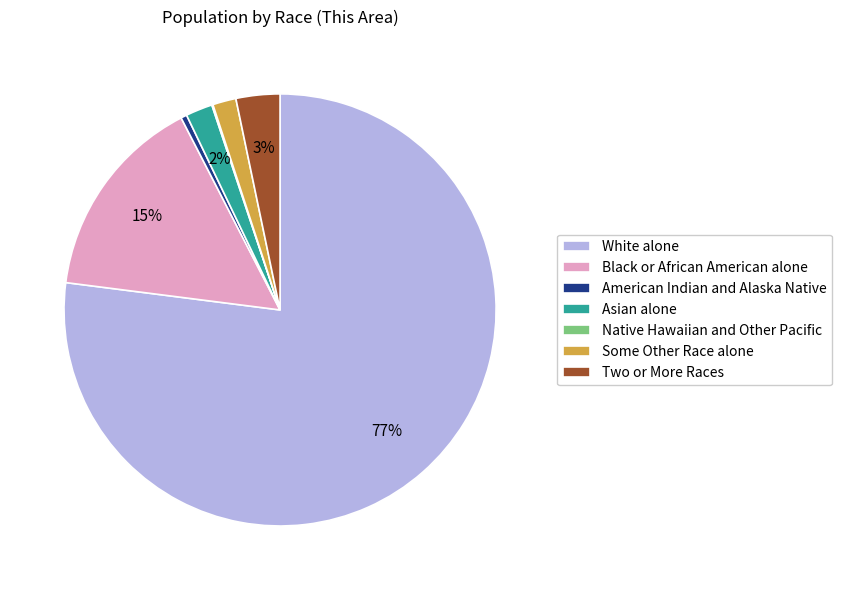

Is the sum of White alone and Black or African American alone greater than half?

Yes